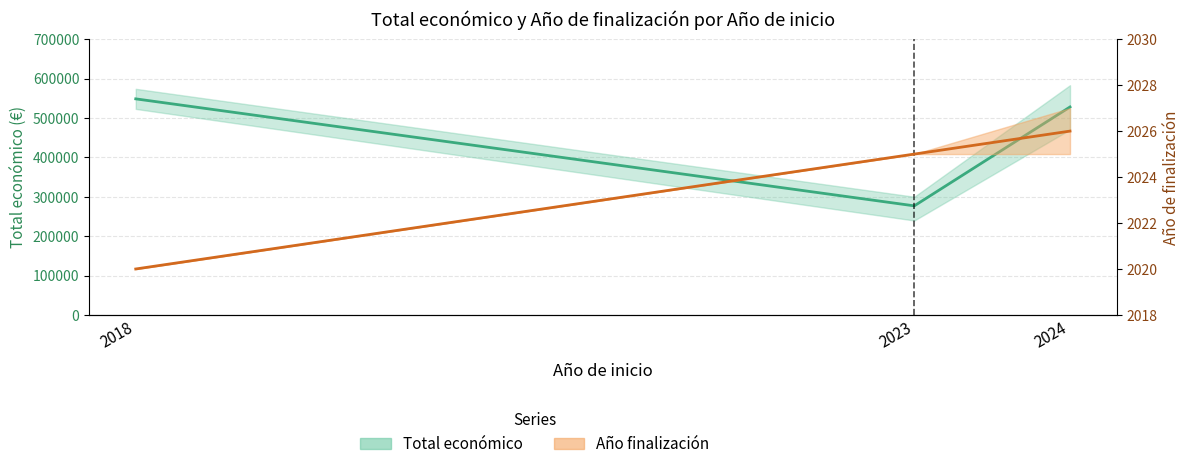

What is the spread (max minus min) of values at 2023?

274902.3